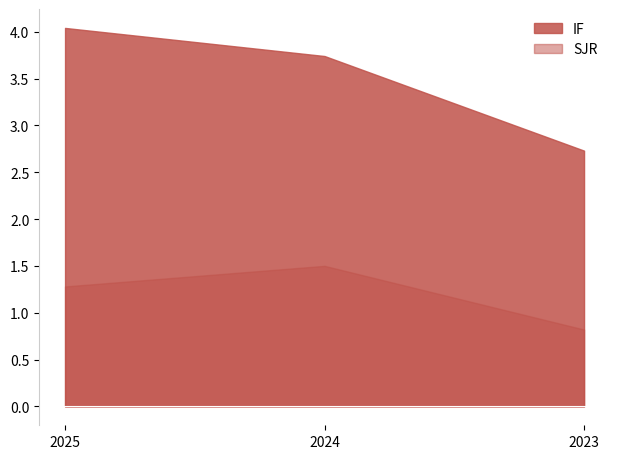

Reading right to left, extract all data points from this chart.

2023=2.7	2024=3.7	2025=4.0